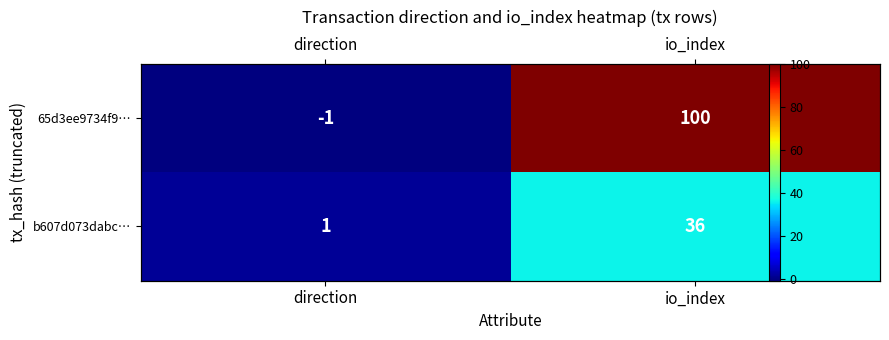

Count the number of categories in the chart.

2